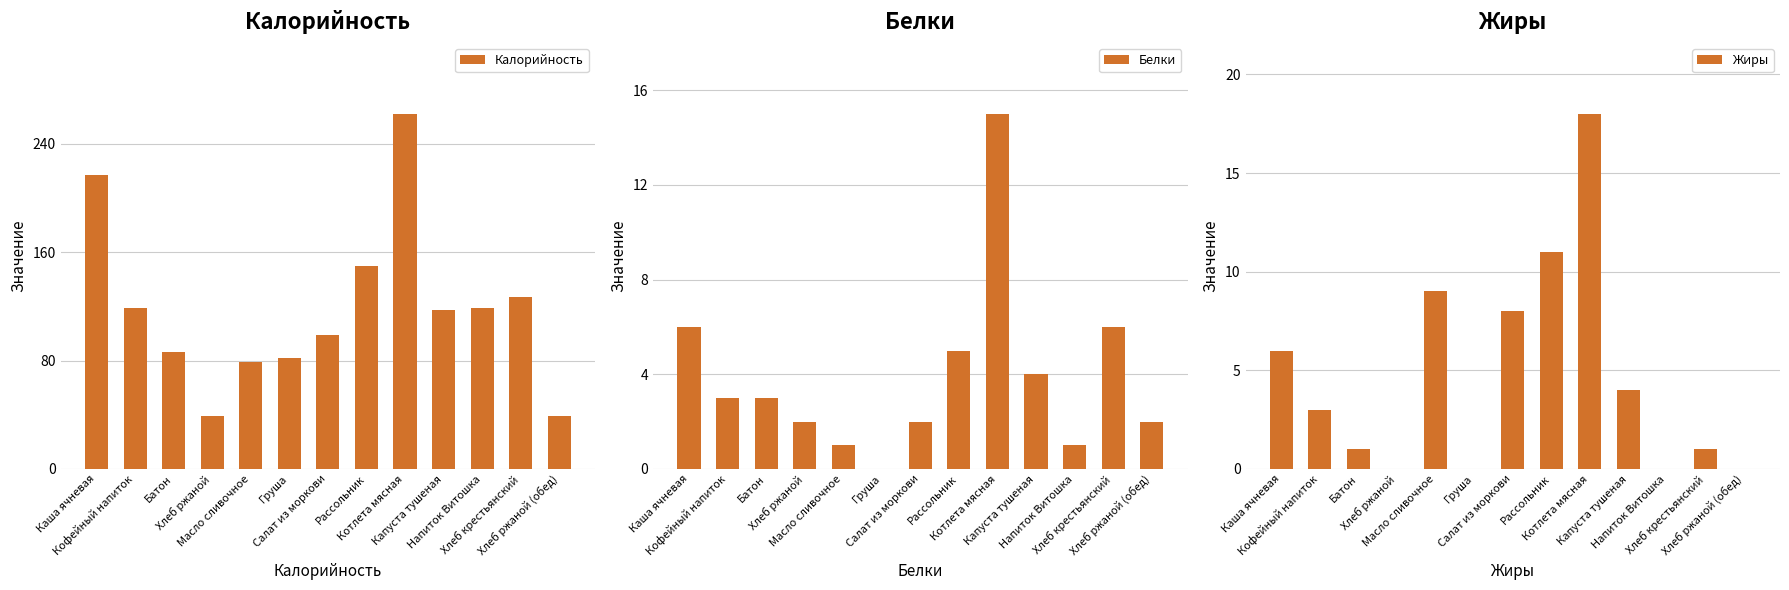

What is the label of the 5th bar from the left?

Масло сливочное